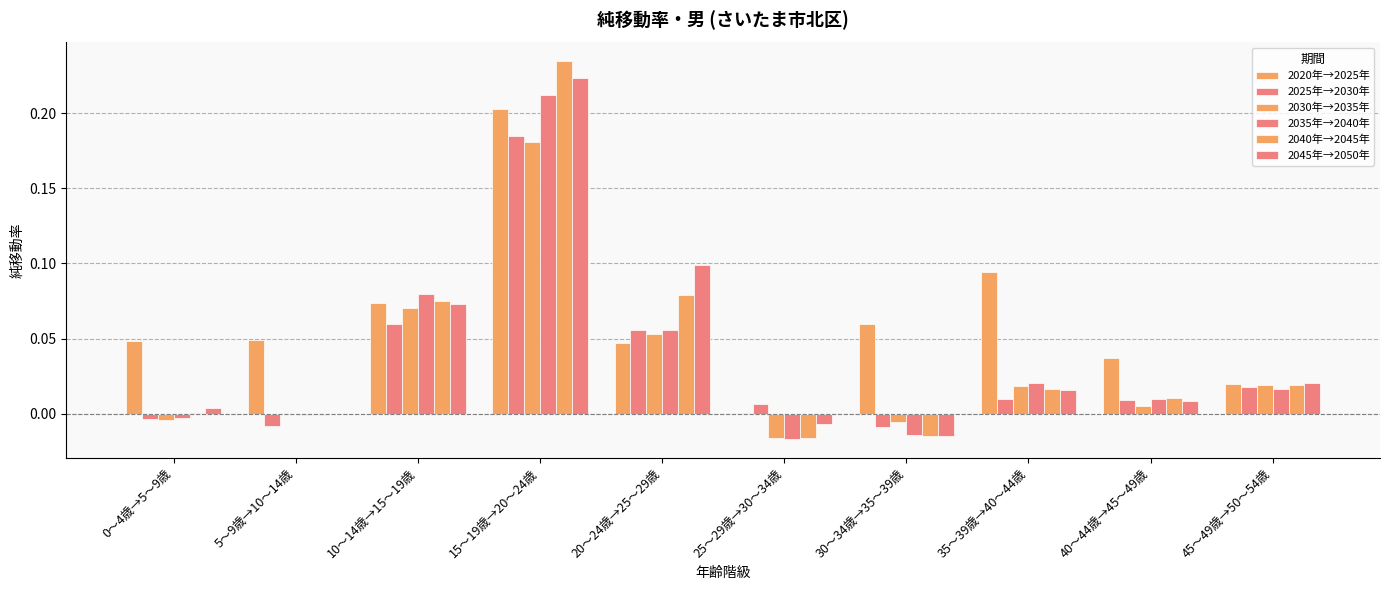

How many positive values does the 2025年→2030年 series have?

7